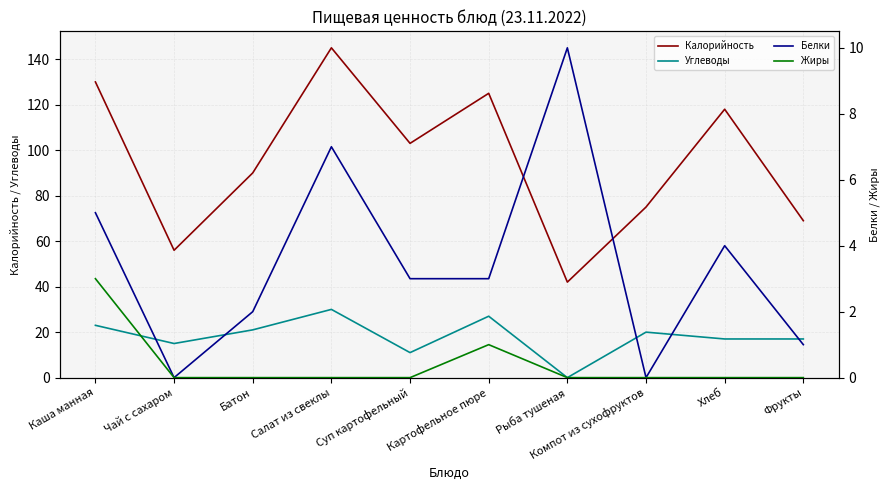

What is the sum of all Белки values?

35